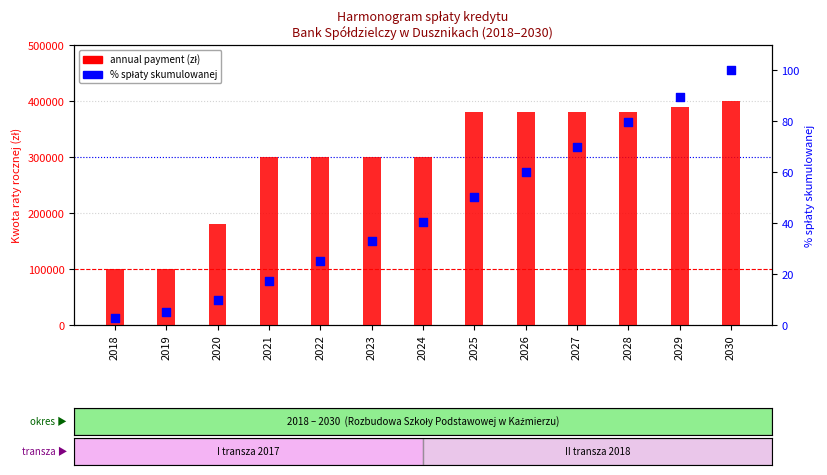

Is the value of annual payment (zł) at 2022 greater than the value of % spłaty skumulowanej at 2026?

Yes